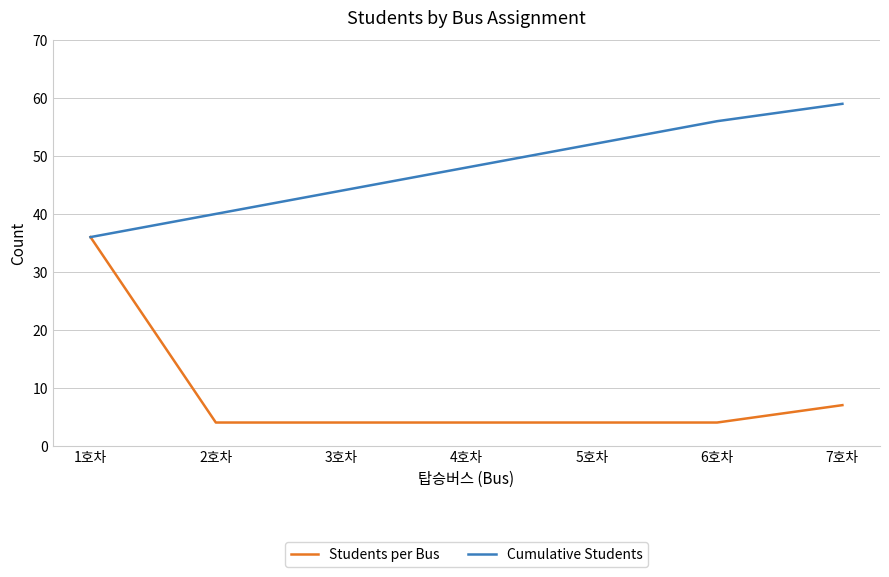

Which category has the highest value in the Cumulative Students series?

7호차